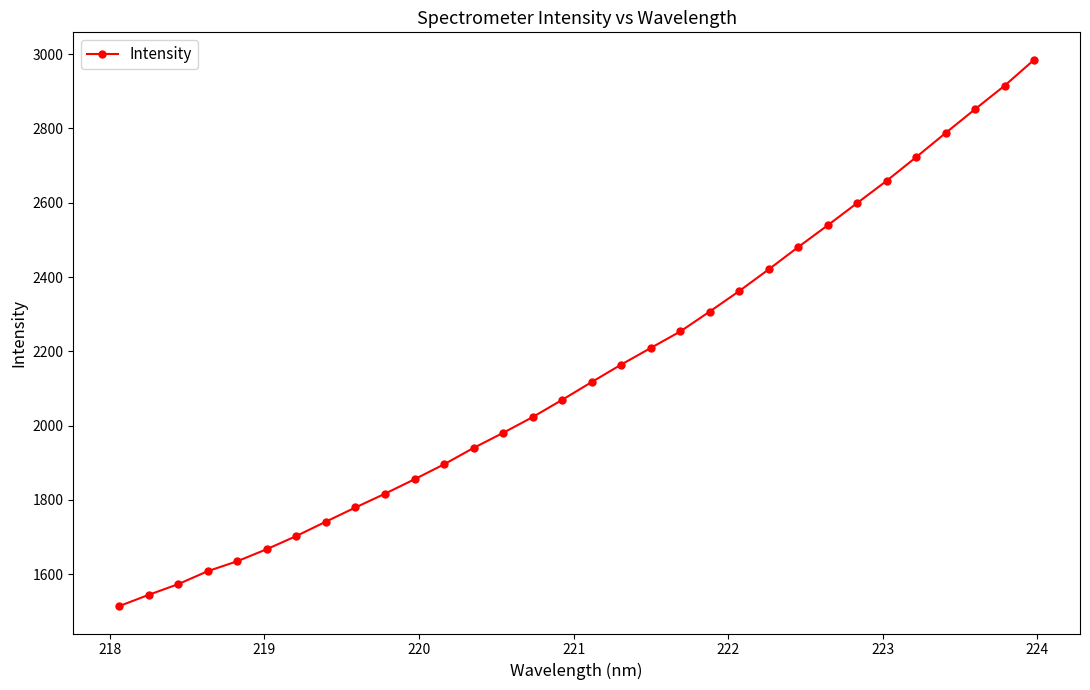

What is the sum of all values?

68726.6